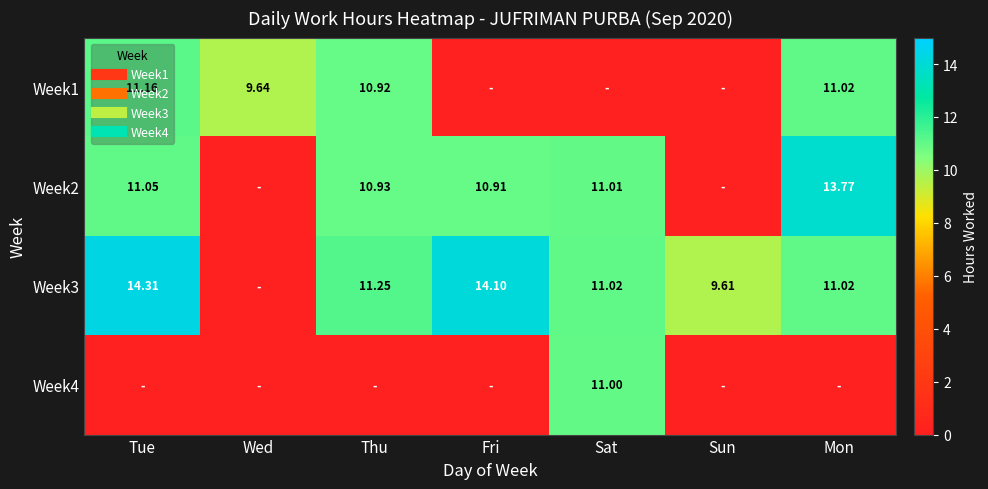

At how many categories does at least one series exceed 12?

3